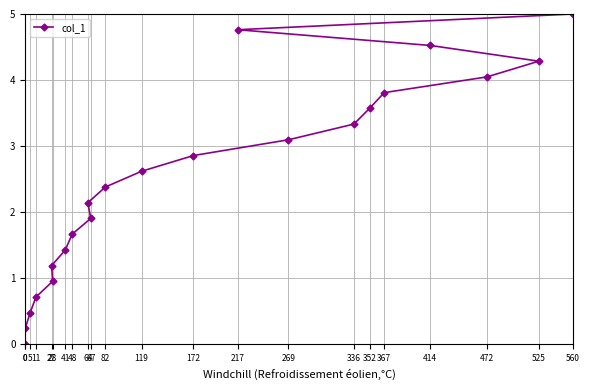

Is it true that the value at 64 is 3.6?

False